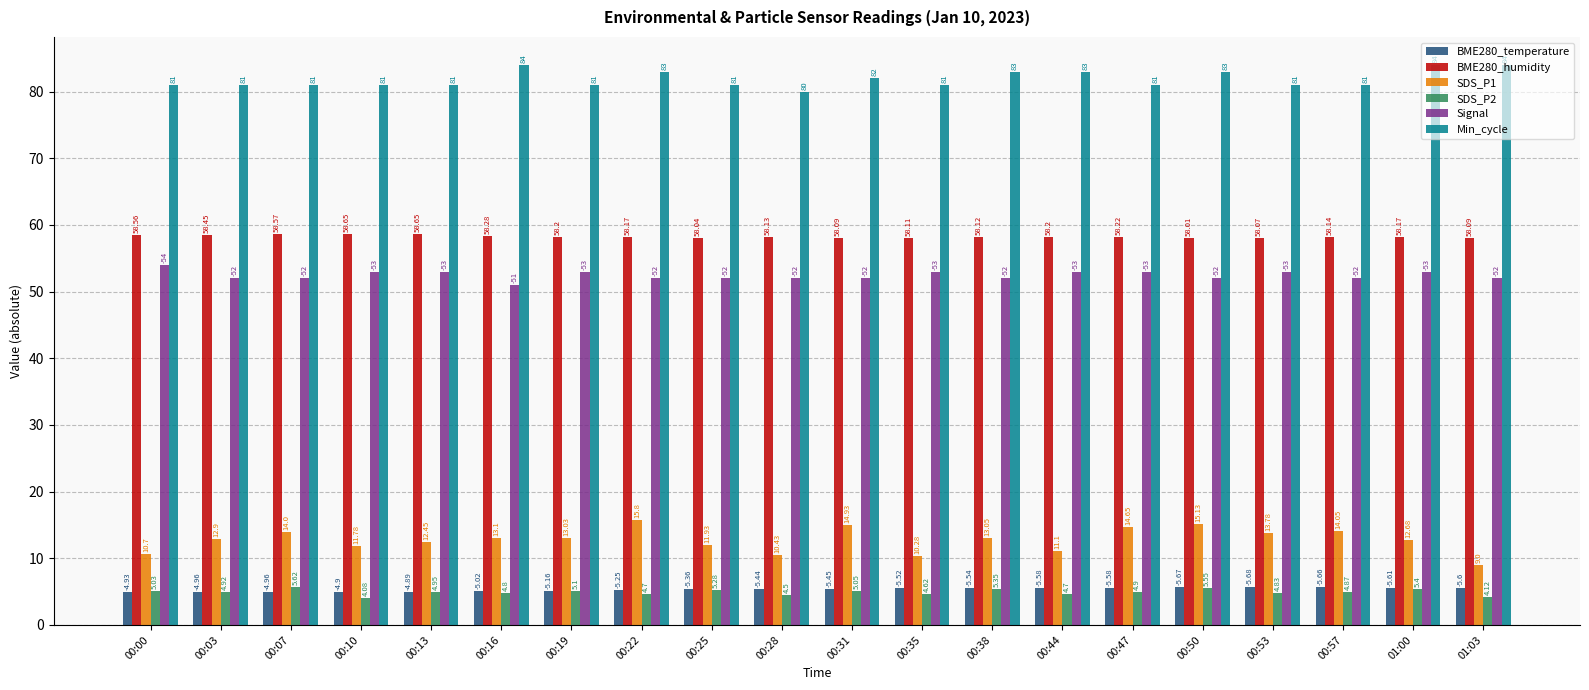

What is the difference between the maximum and minimum values in the Min_cycle series?

4.0